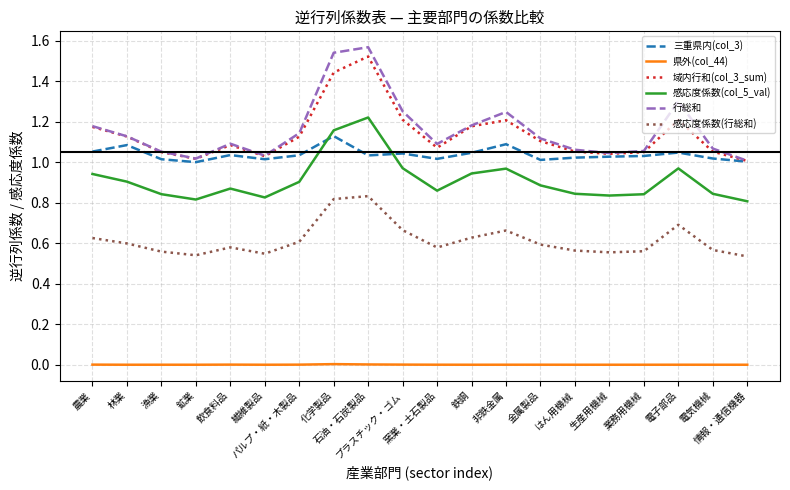

At which category does the chart reach its peak across all series?

石油・石炭製品